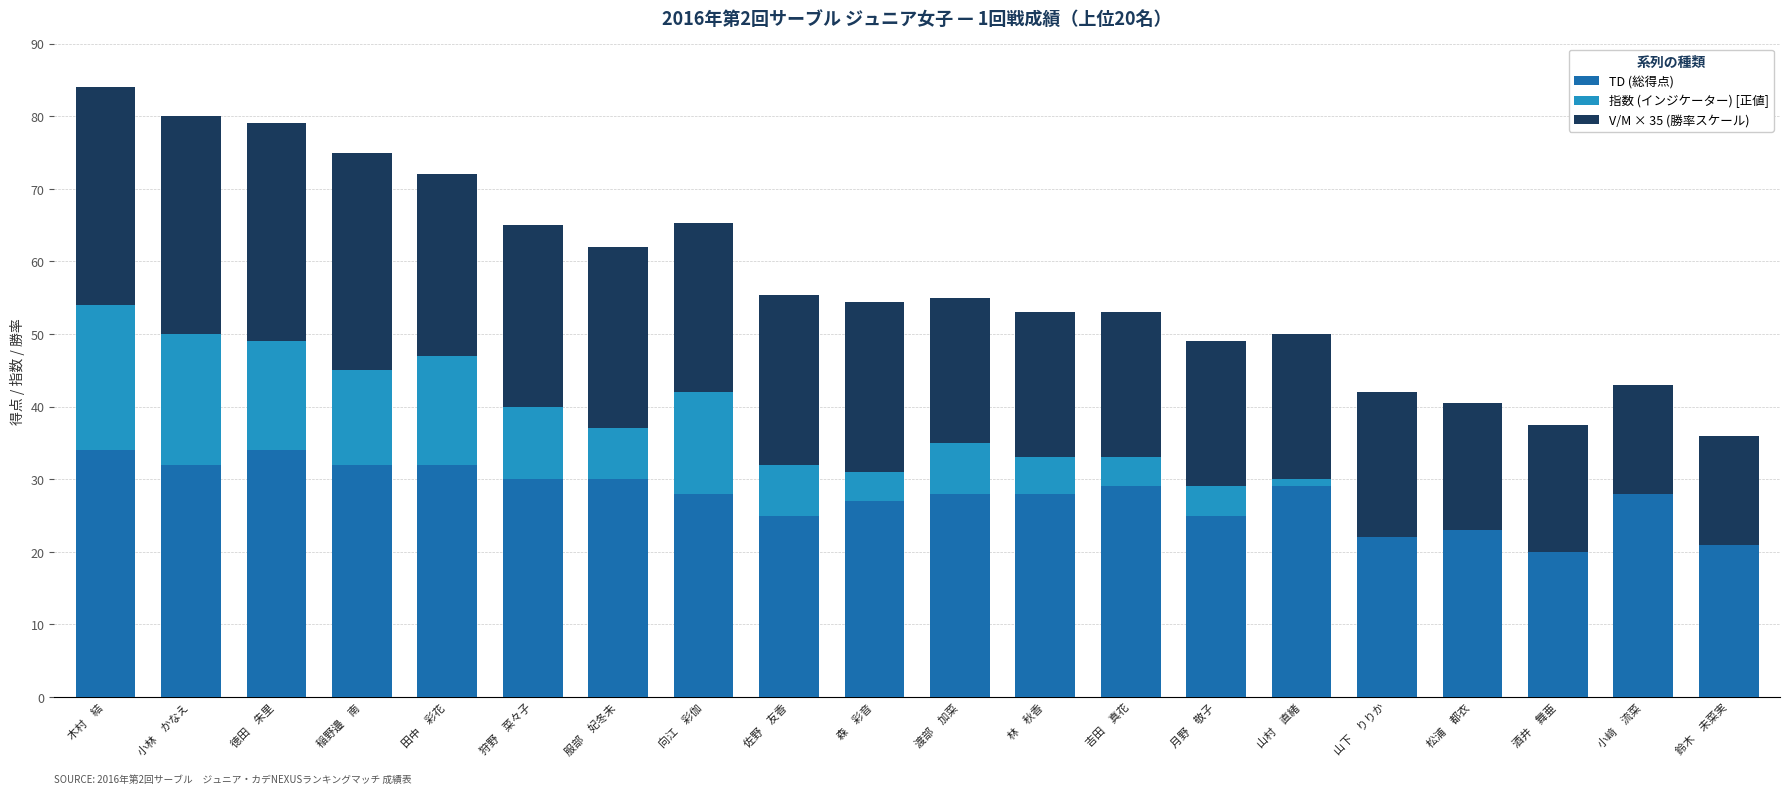

What is the average value of the TD (総得点) series?

27.9